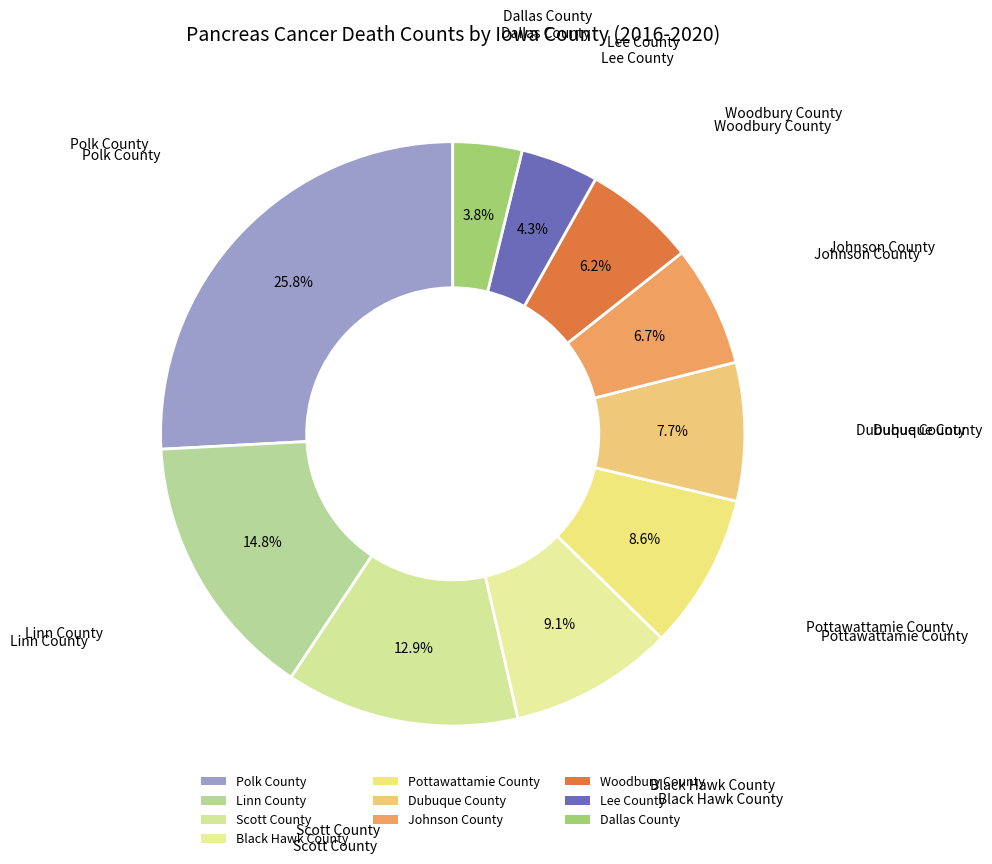

To the nearest percent, what portion does Dubuque County represent?

8%